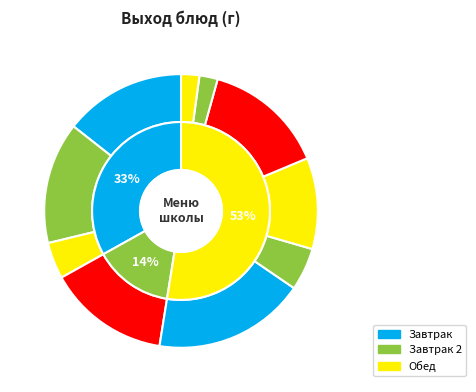

To the nearest percent, what percentage of the pie is каша овсяная?

14%